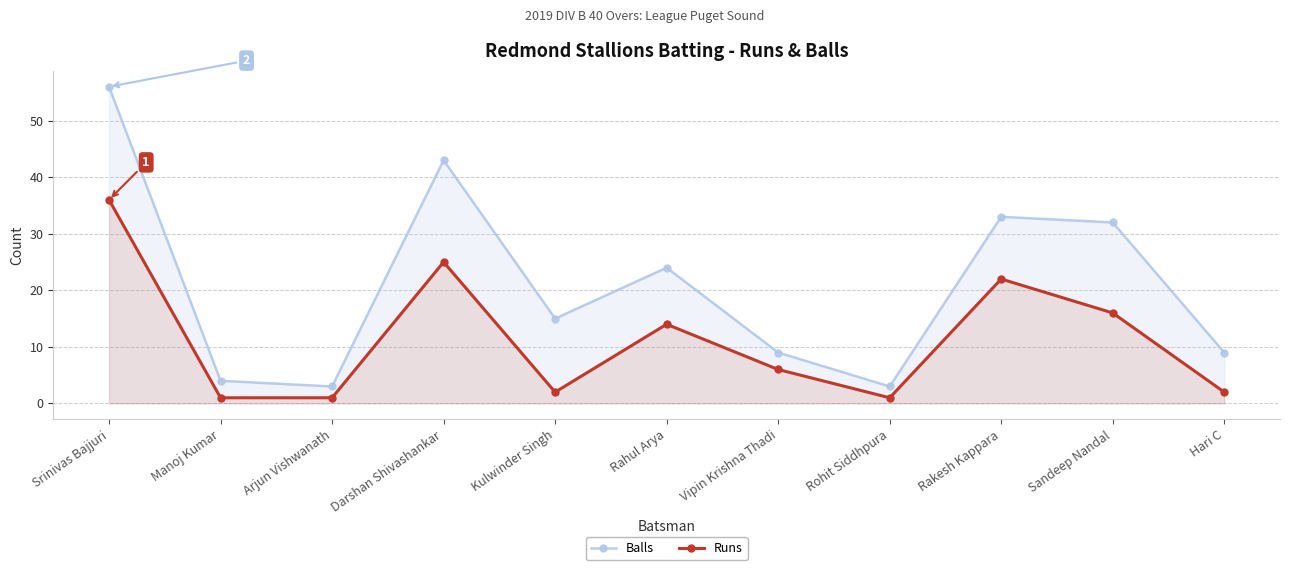

What is the label of the 10th point from the right?

Manoj Kumar